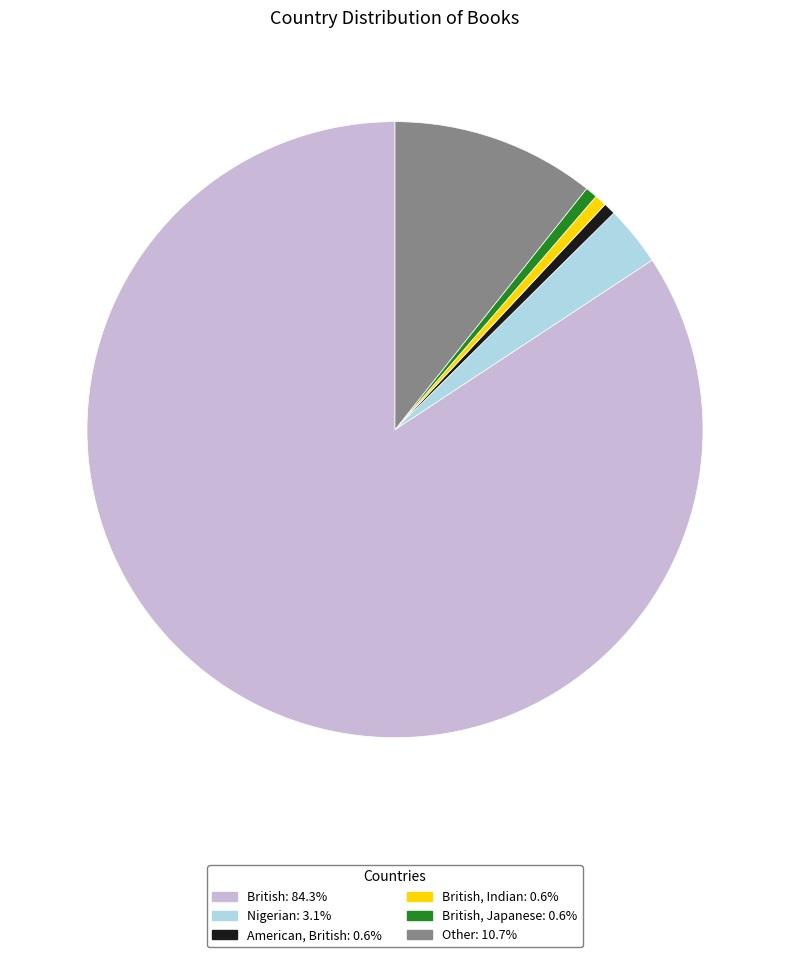

How many slices are in this pie chart?

6